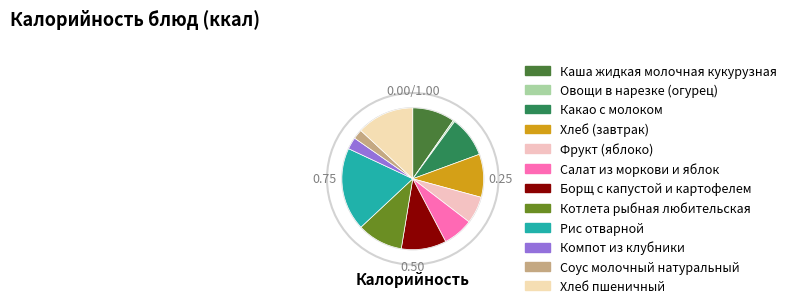

Which category has the smallest portion of the pie?

Овощи в нарезке (огурец)